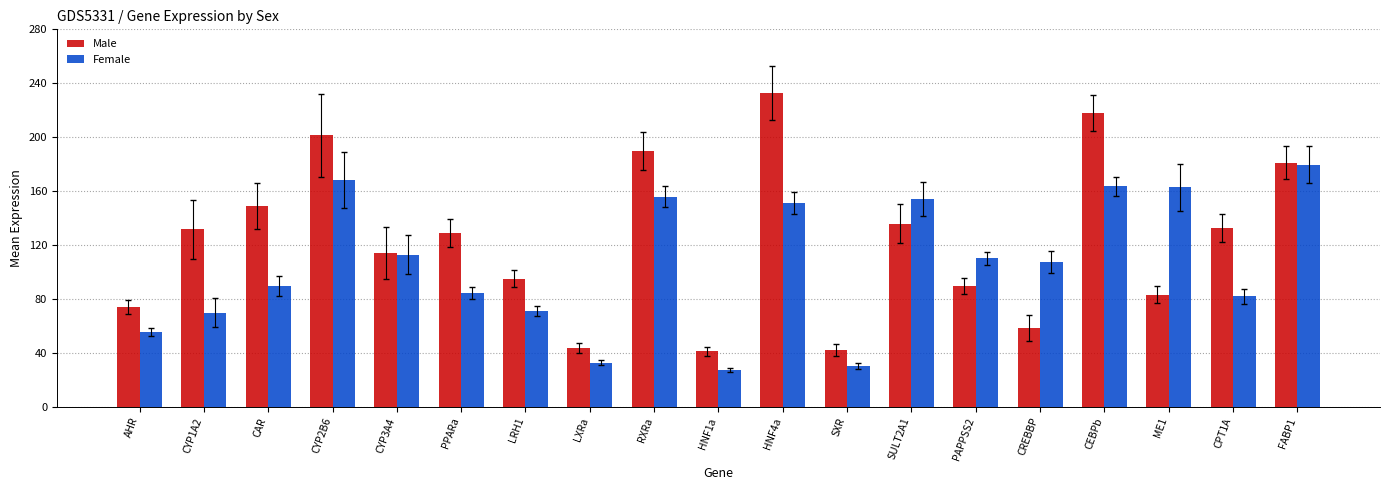

How many distinct data groups are displayed?

2